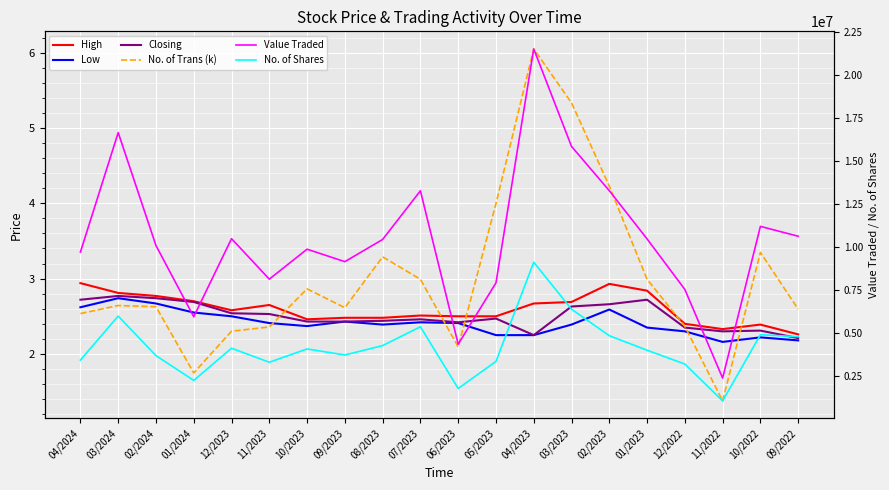

What is the value of the Value Traded point at the 7th from the left?

9872202.0